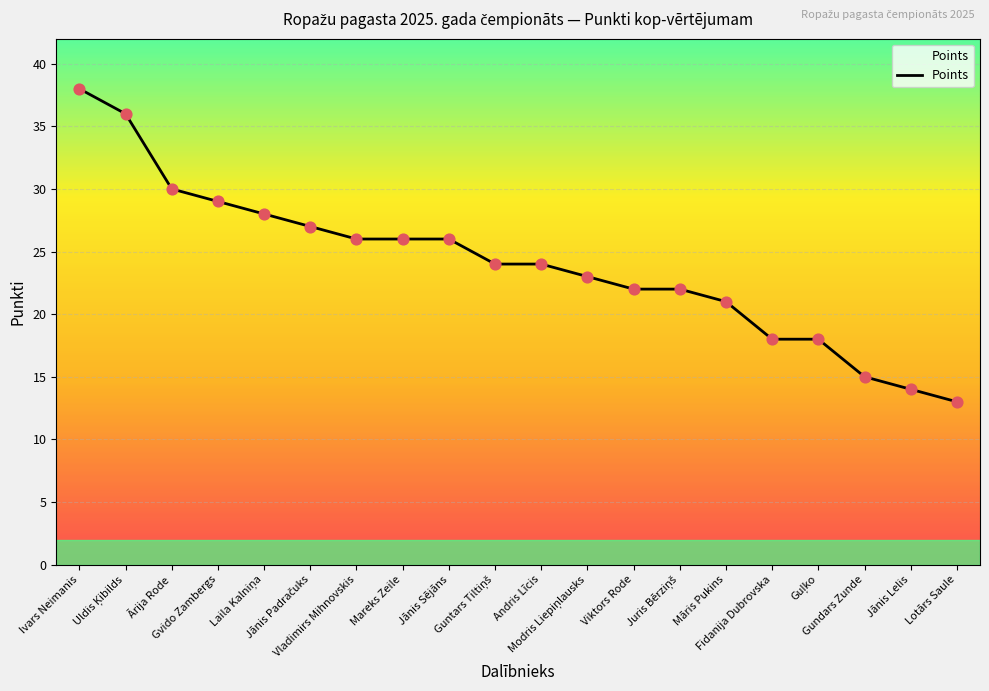

What is the ratio of the value at Gvido Zambergs to the value at Viktors Rode?

1.3